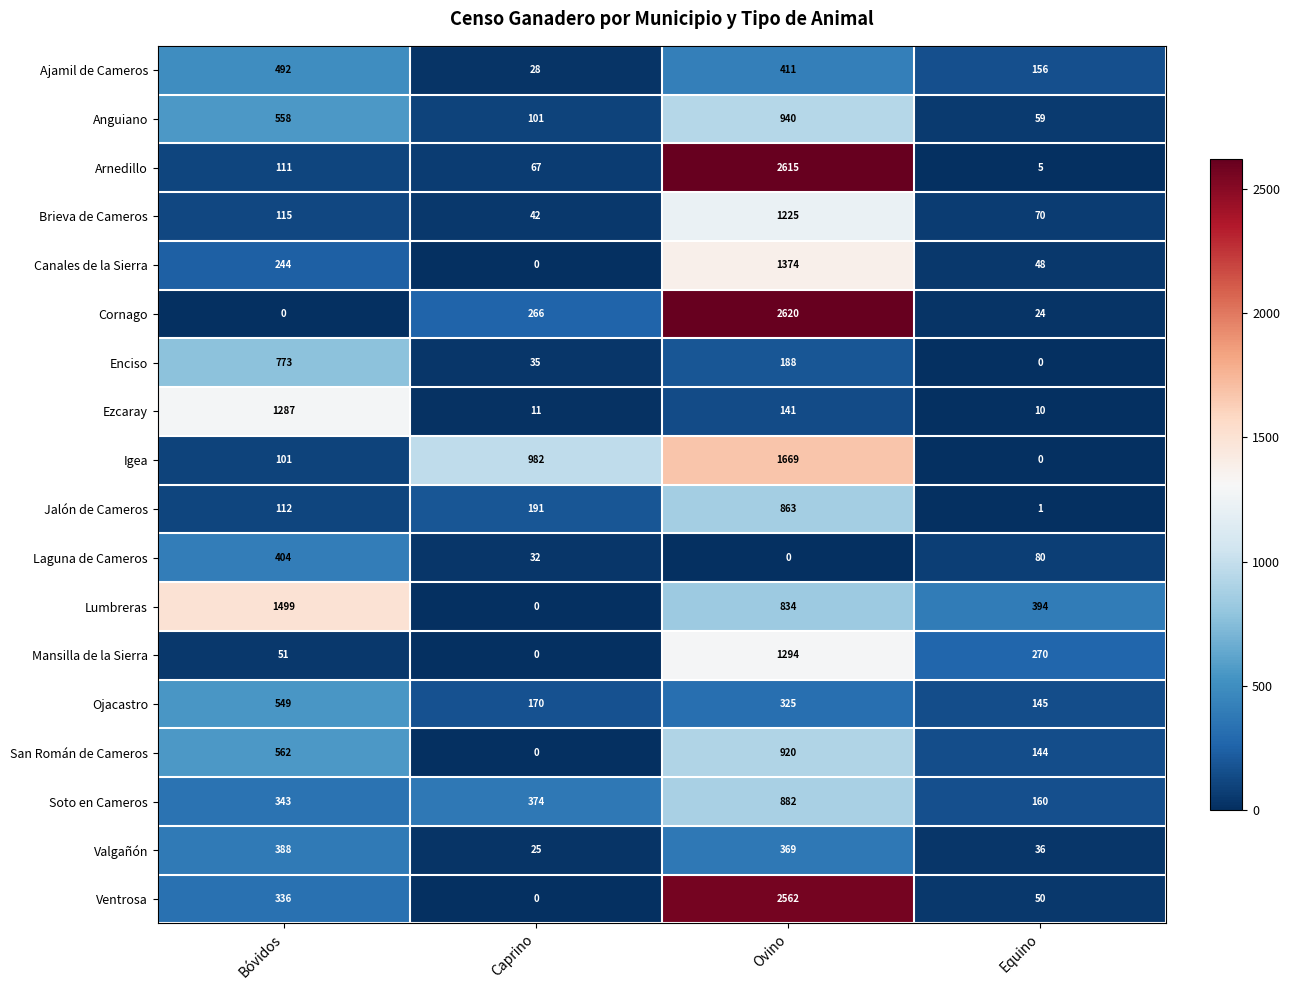

List the labels in order of Igea value, largest first.

Ovino, Caprino, Bóvidos, Equino